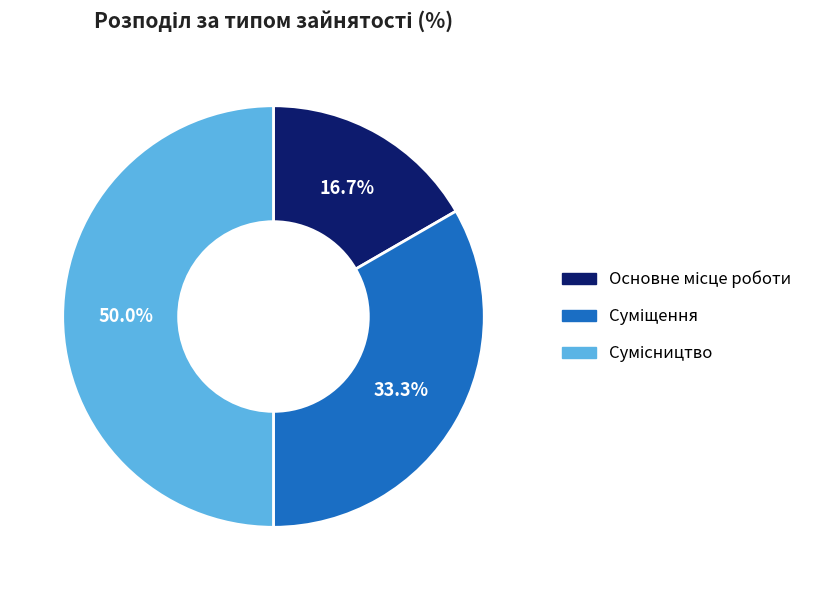

How many segments does this pie chart have?

3